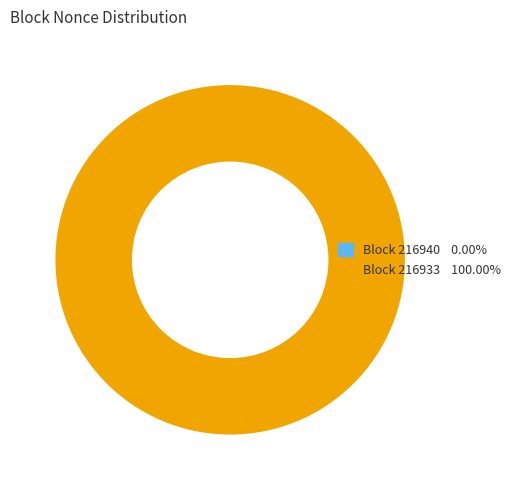

Is the sum of 216933 and 216940 greater than half?

Yes